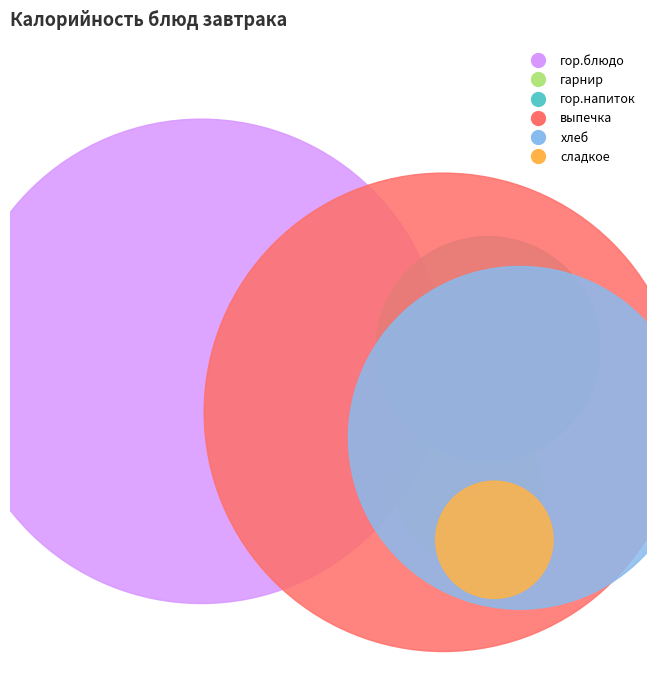

Which slice is the smallest?

сладкое